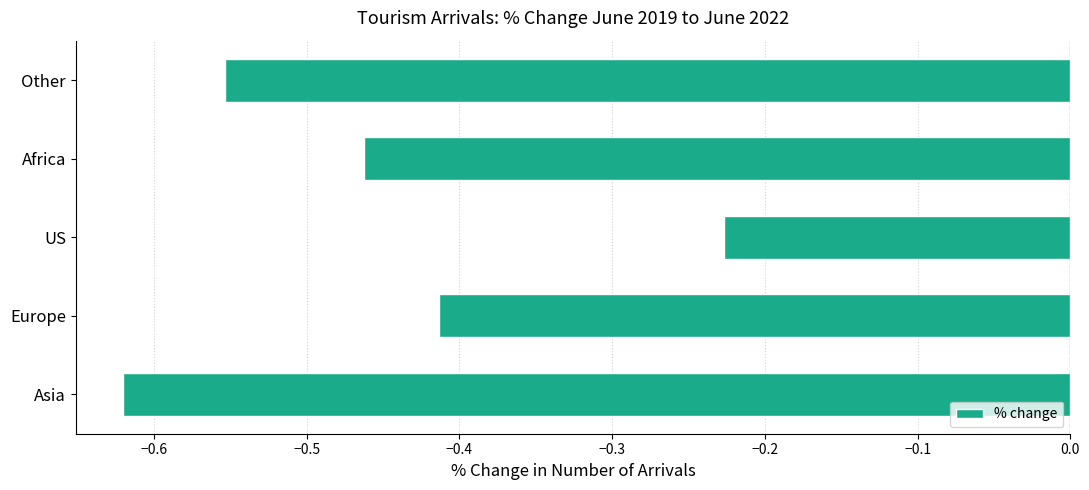

At which label is the value closest to 0?

US